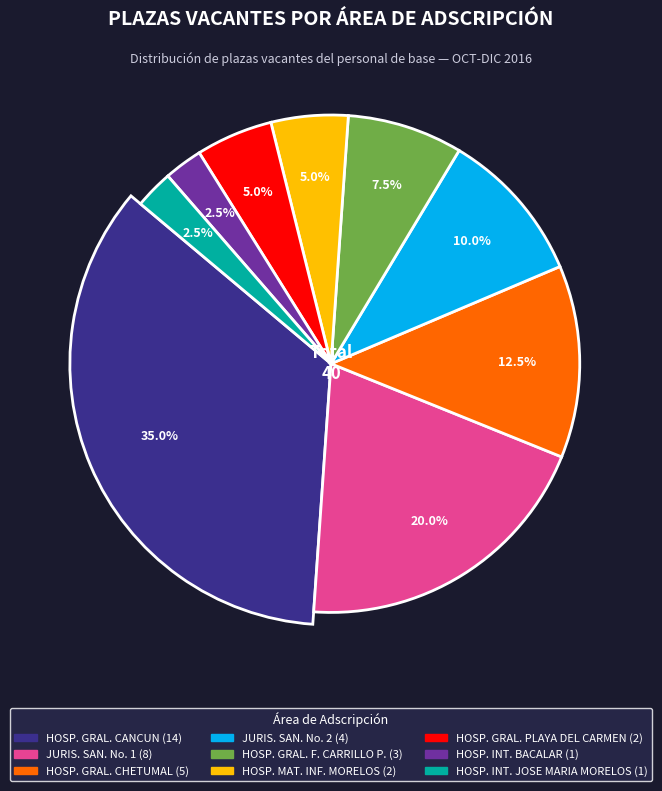

To the nearest percent, what is the combined percentage of JURISDICCION SANITARIA No. 2 and HOSPITAL INTEGRAL JOSE MARIA MORELOS?

12%